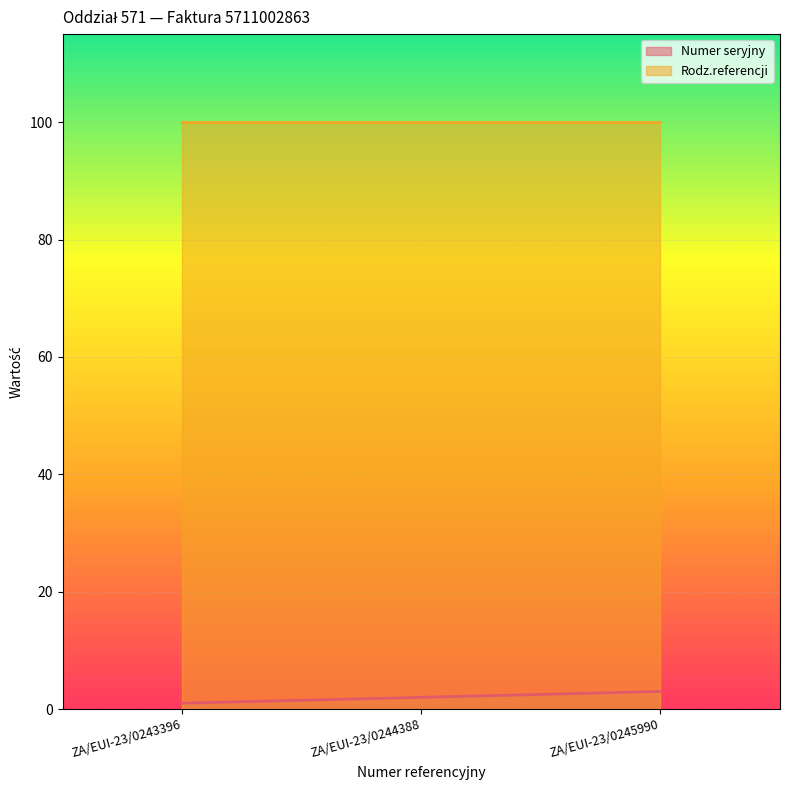

Rank the categories by value from lowest to highest.

ZA/EUI-23/0243396, ZA/EUI-23/0244388, ZA/EUI-23/0245990